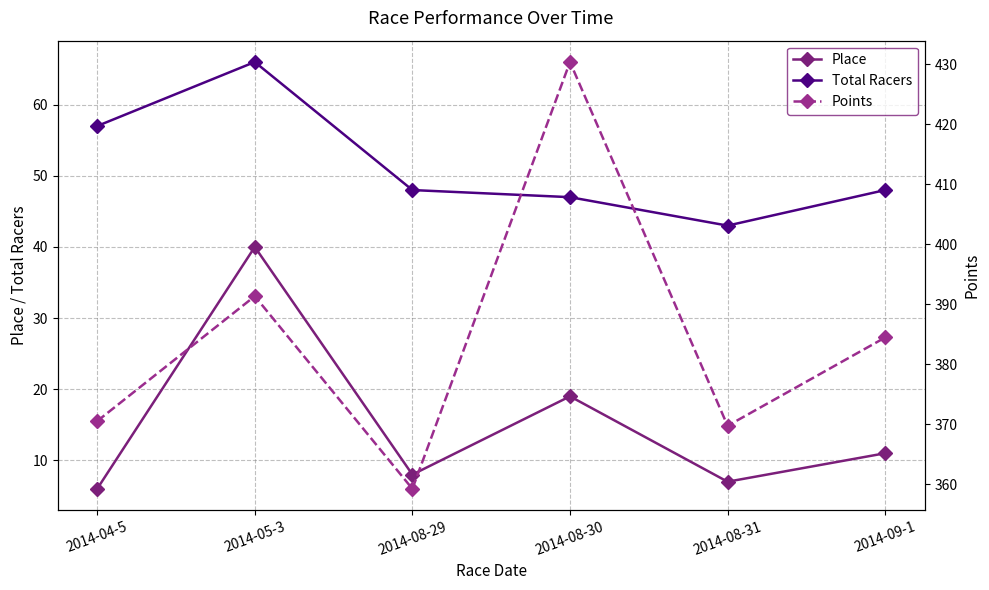

Is it true that Total Racers equals 57.0 at 2014-04-5?

True